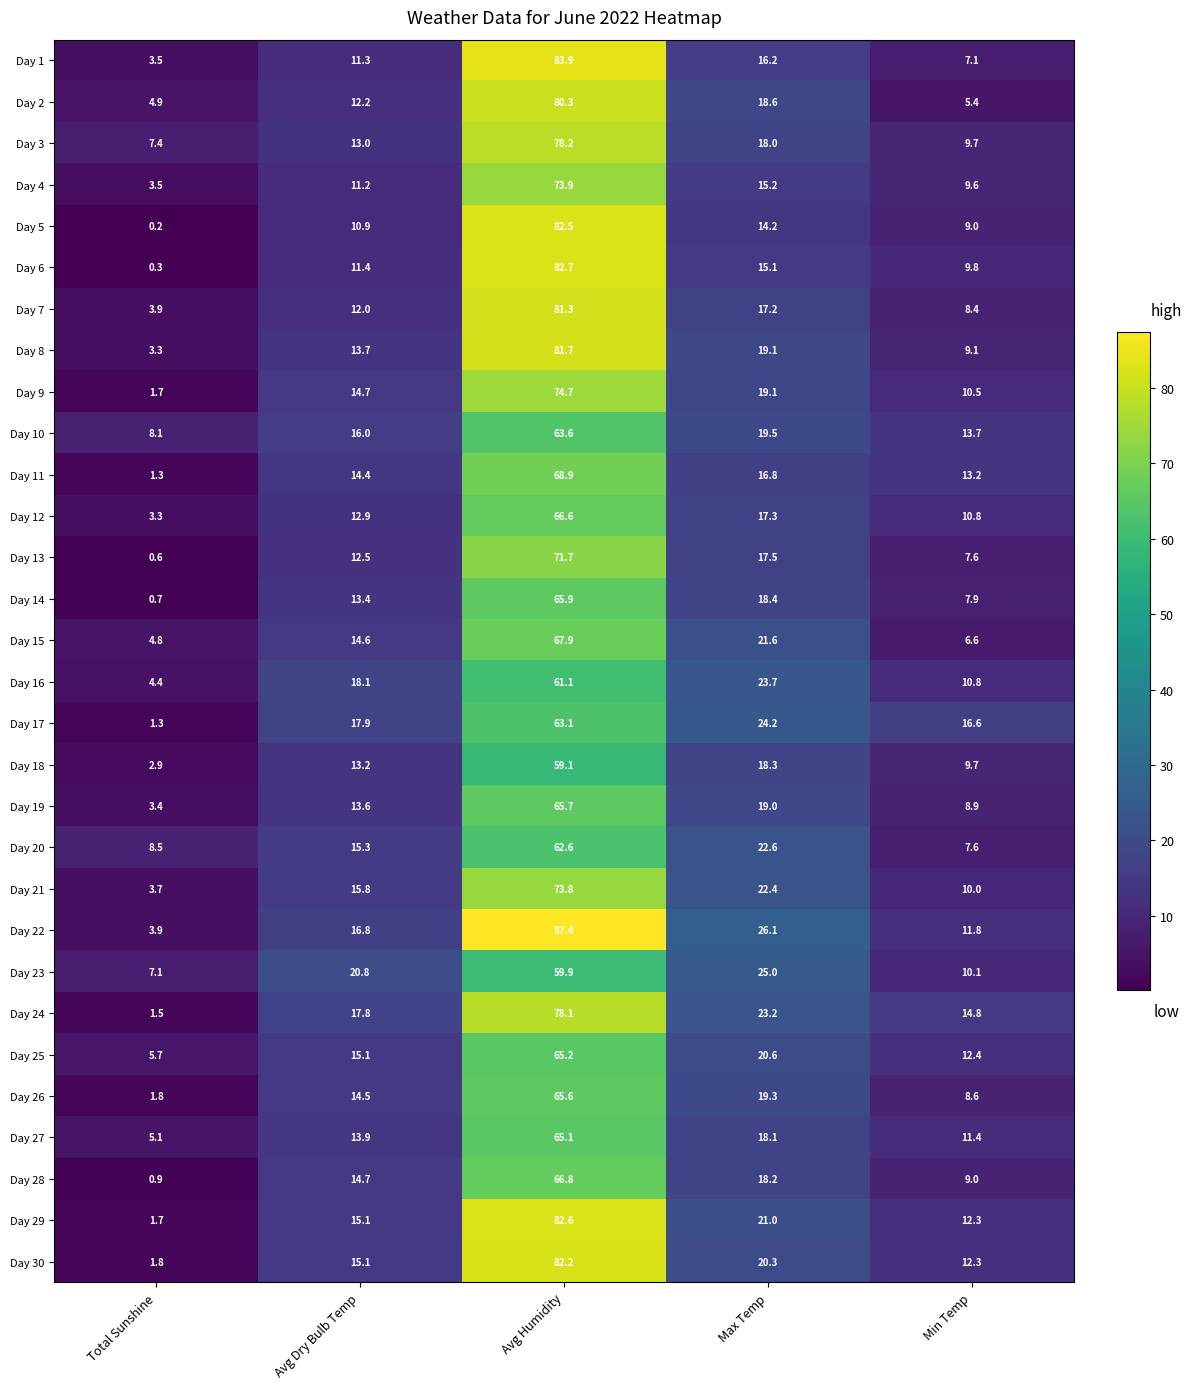

What is the difference between the highest and lowest values at Max Temp?

11.9